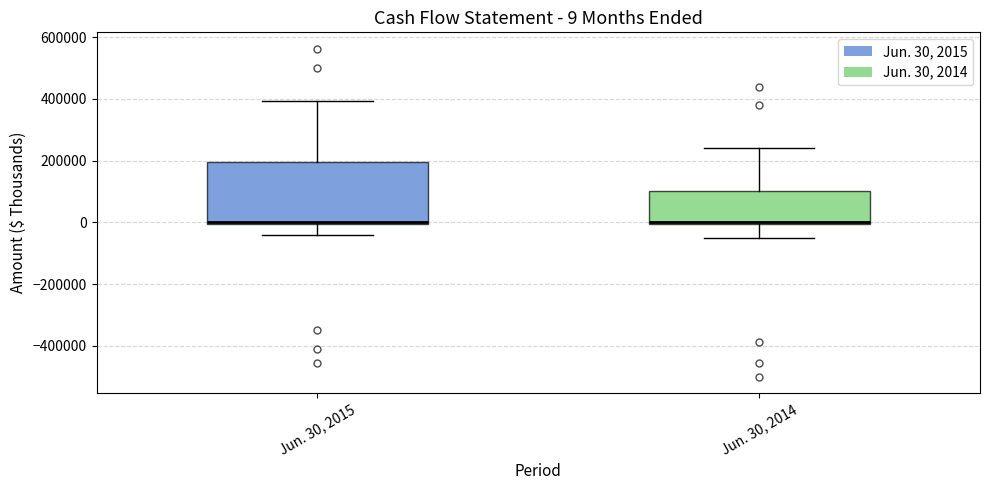

Comparing the boxes themselves (not the whiskers), which one is the tallest?

Jun. 30, 2015